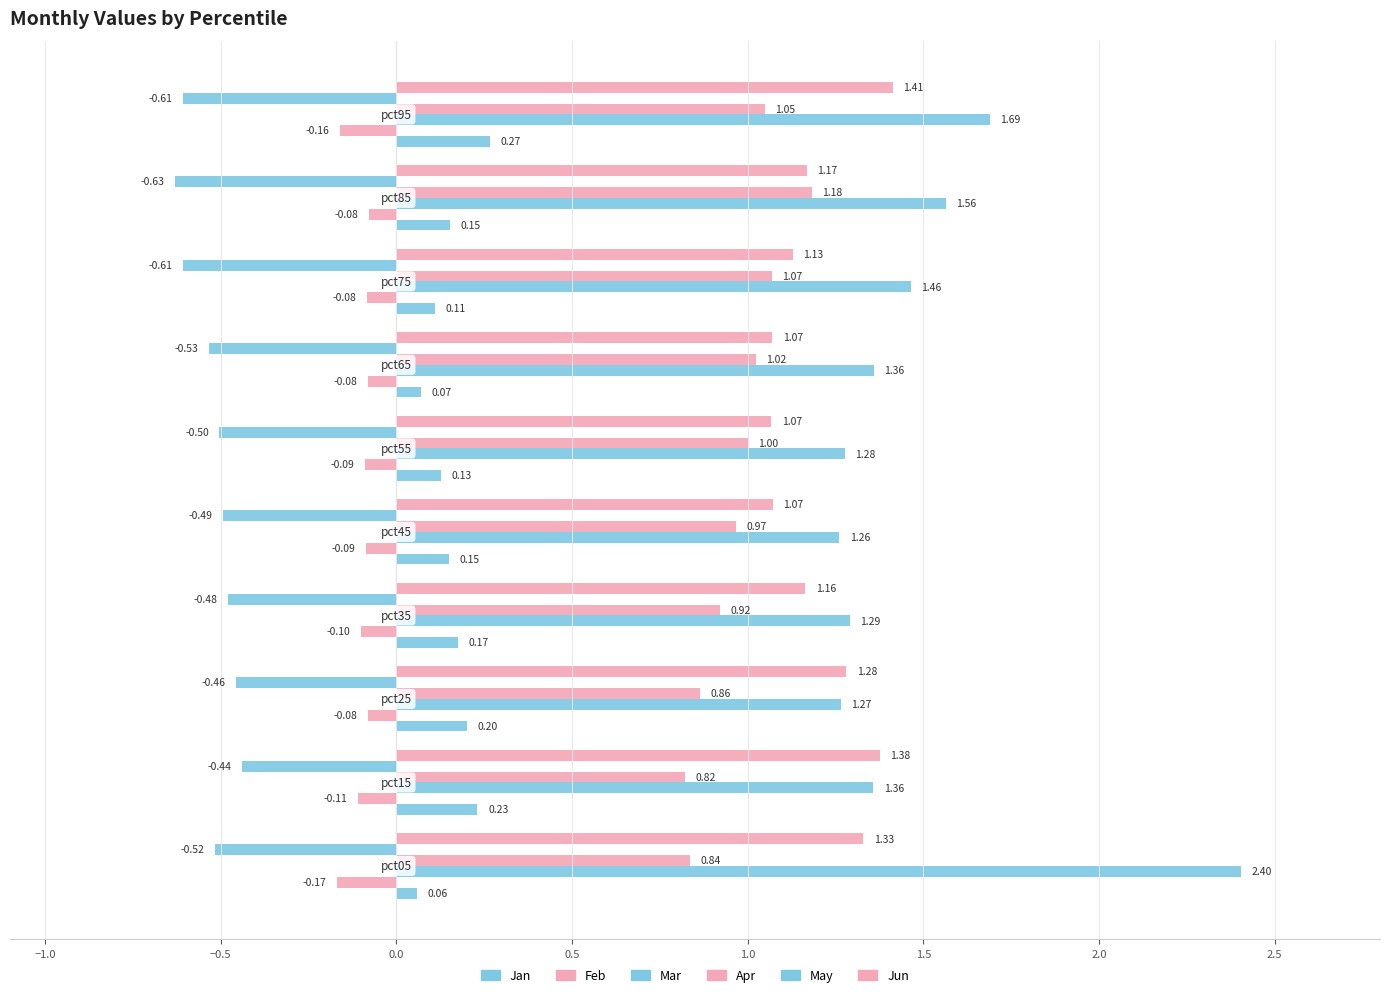

Count the number of data series in this chart.

6